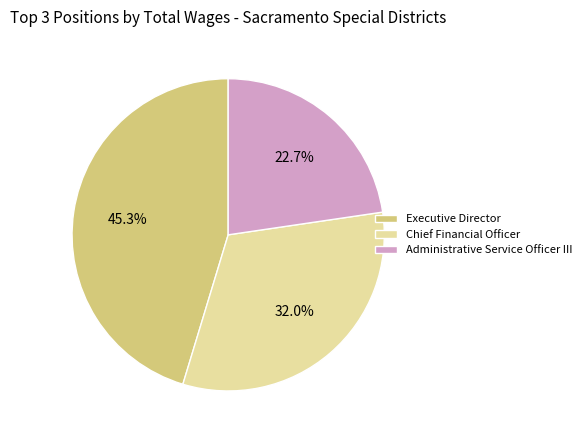

What is the ratio of the value at Administrative Service Officer III to the value at Chief Financial Officer?

0.7